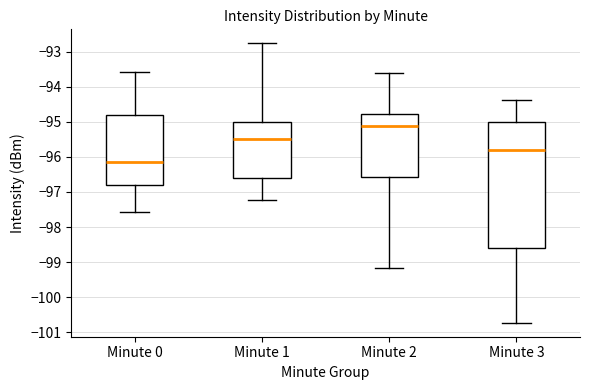

Where is the upper edge of the box for Minute 1 on the y-axis? The values are not printed on the chart, so give them approximately, as read against the axis.

-95.0